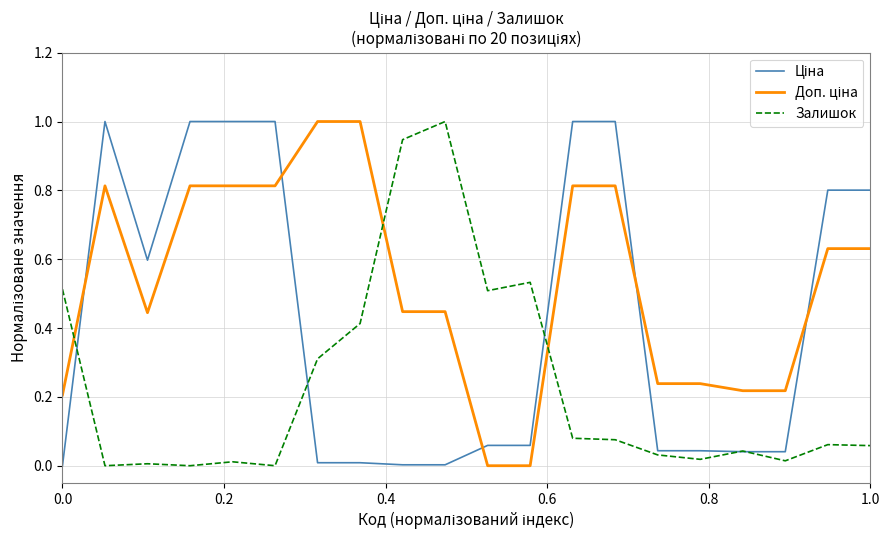

What is the difference between the maximum and minimum values in the Залишок series?

1.0